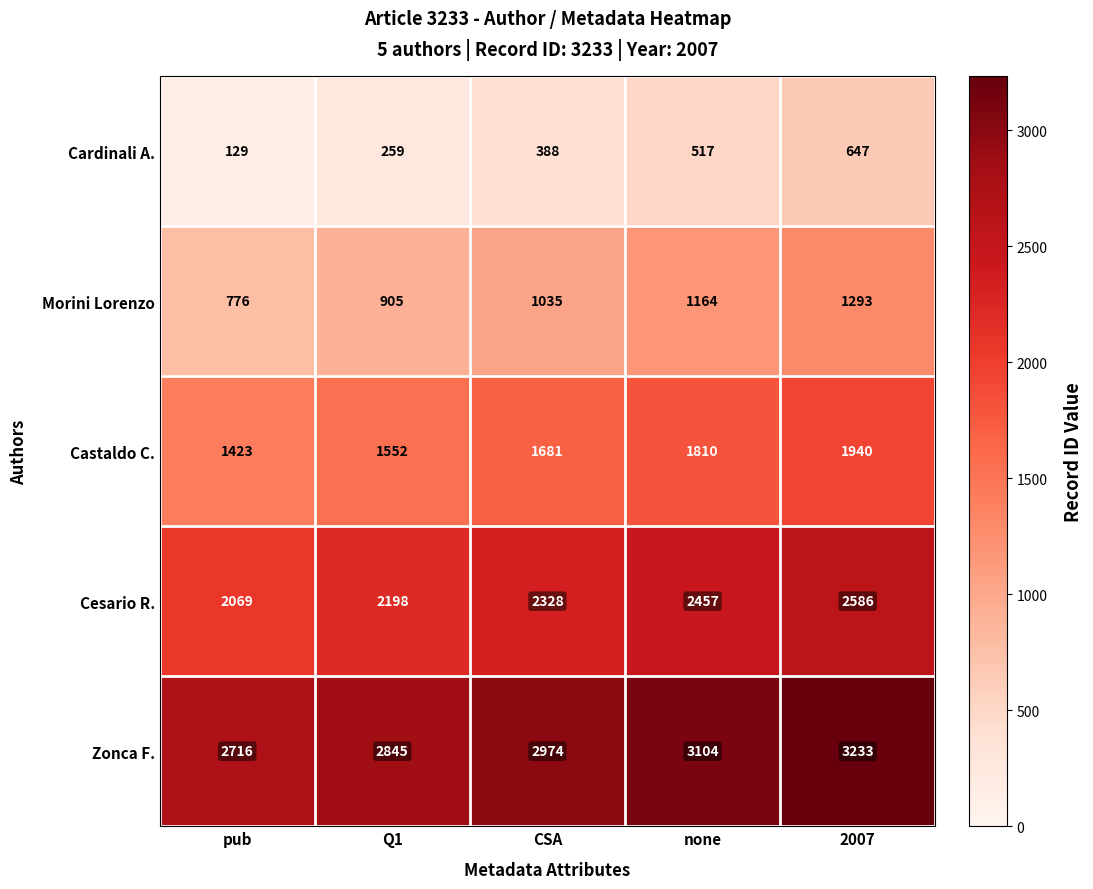

Where is Zonca F. nearest to the value 2974?

CSA